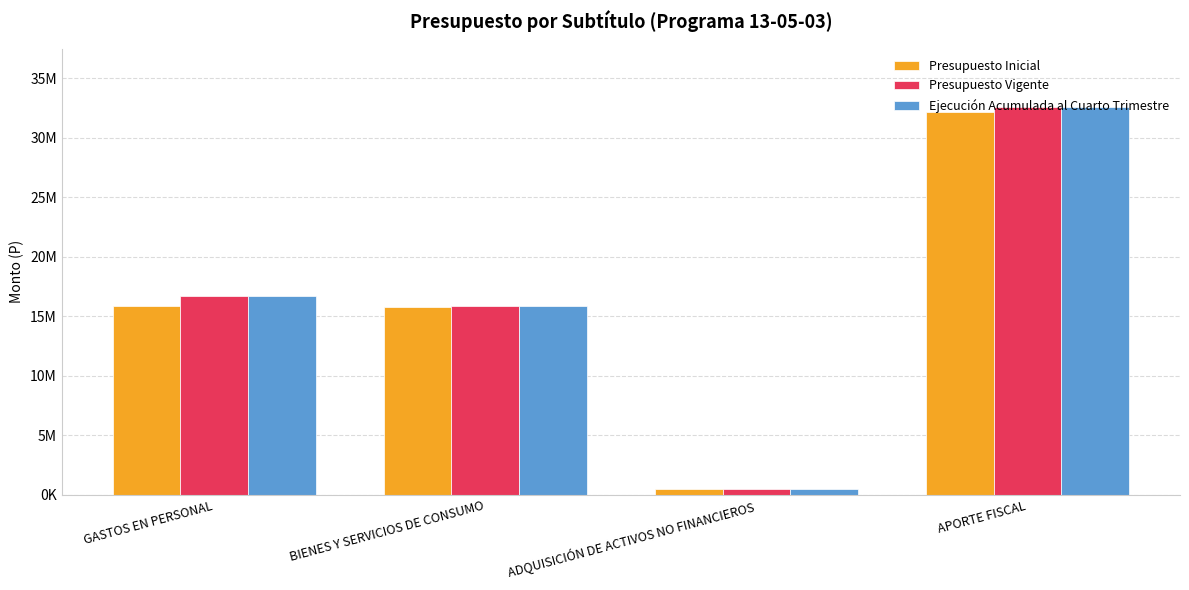

The Ejecución Acumulada al Cuarto Trimestre series shows 32567928 at APORTE FISCAL. True or false?

True